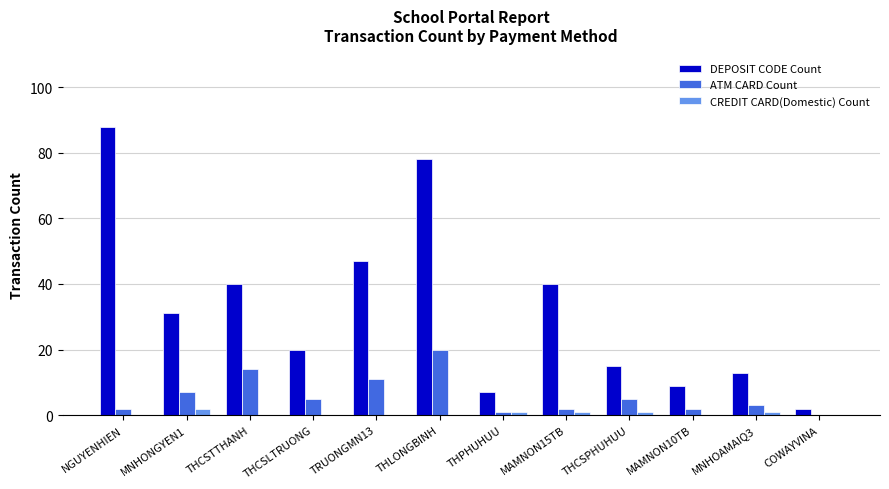

Is it true that DEPOSIT CODE Count equals 3 at MNHOAMAIQ3?

False